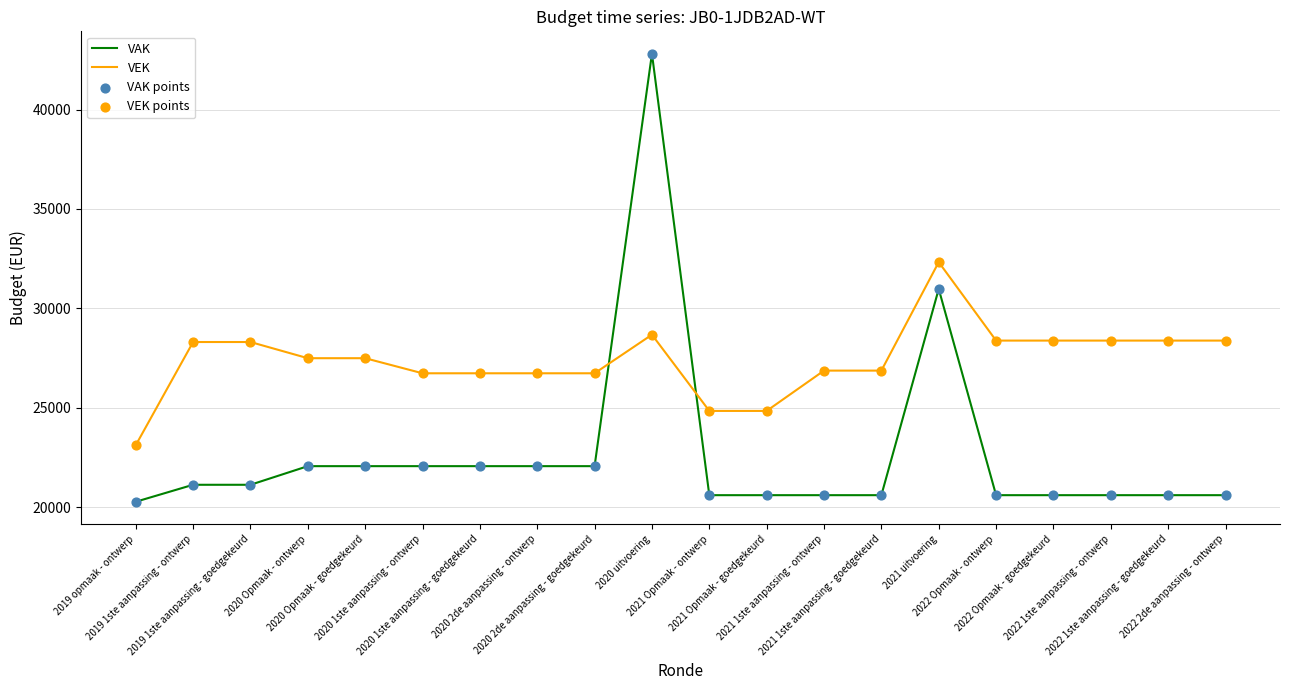

What is the difference between the maximum and minimum values in the VAK series?

22539